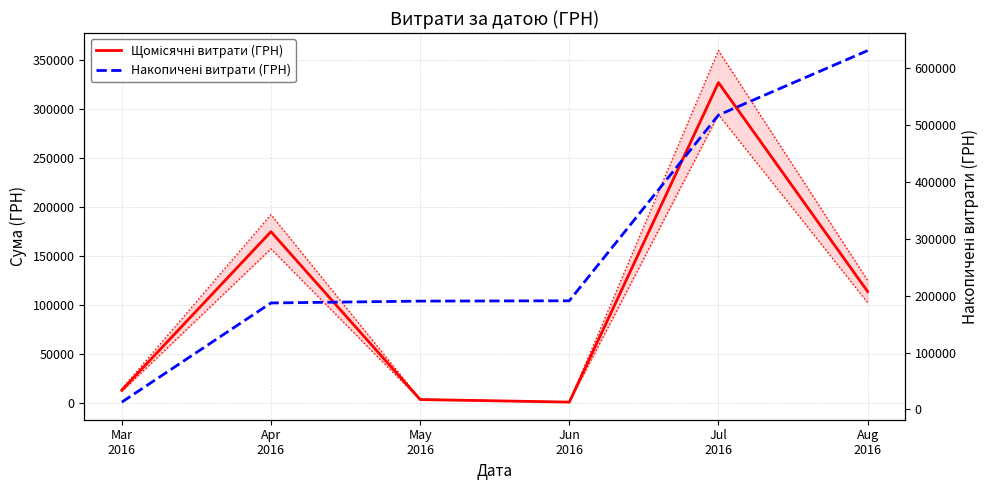

Is it true that Накопичені витрати (ГРН) equals 630977.9 at Aug
2016?

True